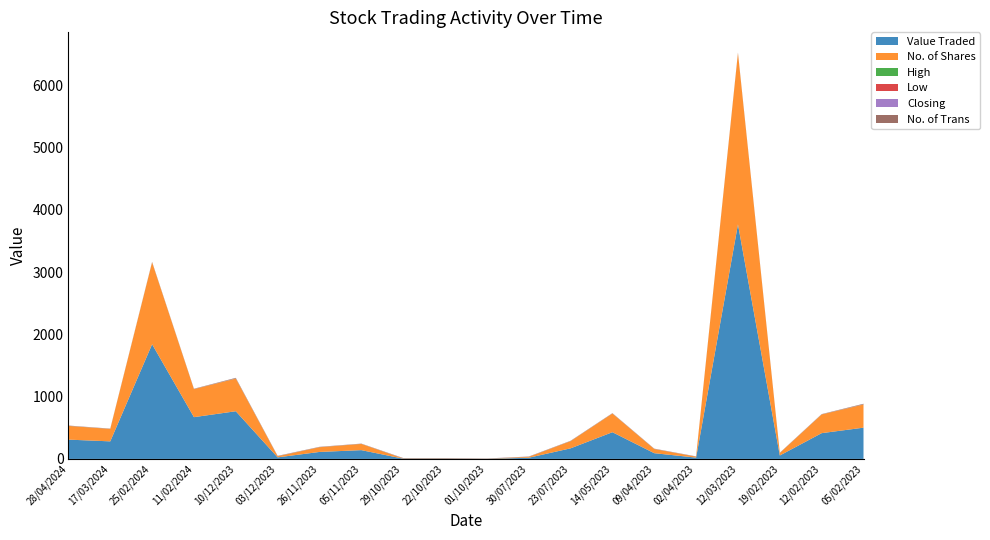

Reading left to right, extract all data points from this chart.

Value Traded: 310.0	282.0	1842.0	671.0	766.0	25.0	112.0	141.0	4.0	4.0	1.0	19.0	170.0	429.0	92.0	21.0	3768.0	55.0	414.0	502.0
No. of Shares: 220.0	200.0	1315.0	450.0	524.0	17.0	76.0	100.0	3.0	3.0	1.0	13.0	115.0	300.0	67.0	15.0	2750.0	40.0	300.0	372.0
High: 1.4	1.4	1.5	1.5	1.5	1.5	1.5	1.4	1.5	1.5	1.5	1.5	1.5	1.4	1.4	1.4	1.4	1.4	1.4	1.4
Low: 1.4	1.4	1.4	1.5	1.4	1.5	1.5	1.4	1.5	1.5	1.5	1.5	1.5	1.4	1.4	1.4	1.4	1.4	1.4	1.4
Closing: 1.4	1.4	1.4	1.5	1.4	1.5	1.5	1.4	1.5	1.5	1.5	1.5	1.5	1.4	1.4	1.4	1.4	1.4	1.4	1.4
No. of Trans: 2.0	1.0	4.0	2.0	8.0	3.0	2.0	1.0	3.0	3.0	1.0	2.0	2.0	2.0	2.0	1.0	4.0	1.0	2.0	8.0